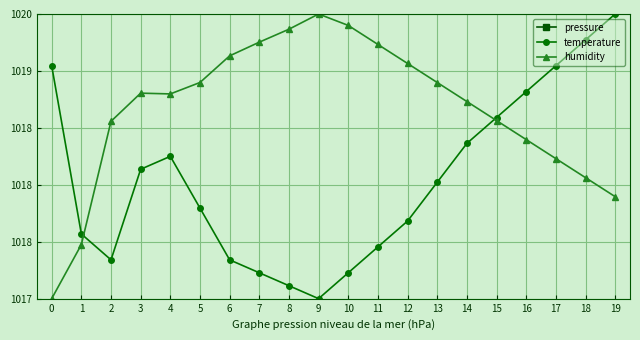

What is the value of the pressure point at the 5th from the left?

1011.7